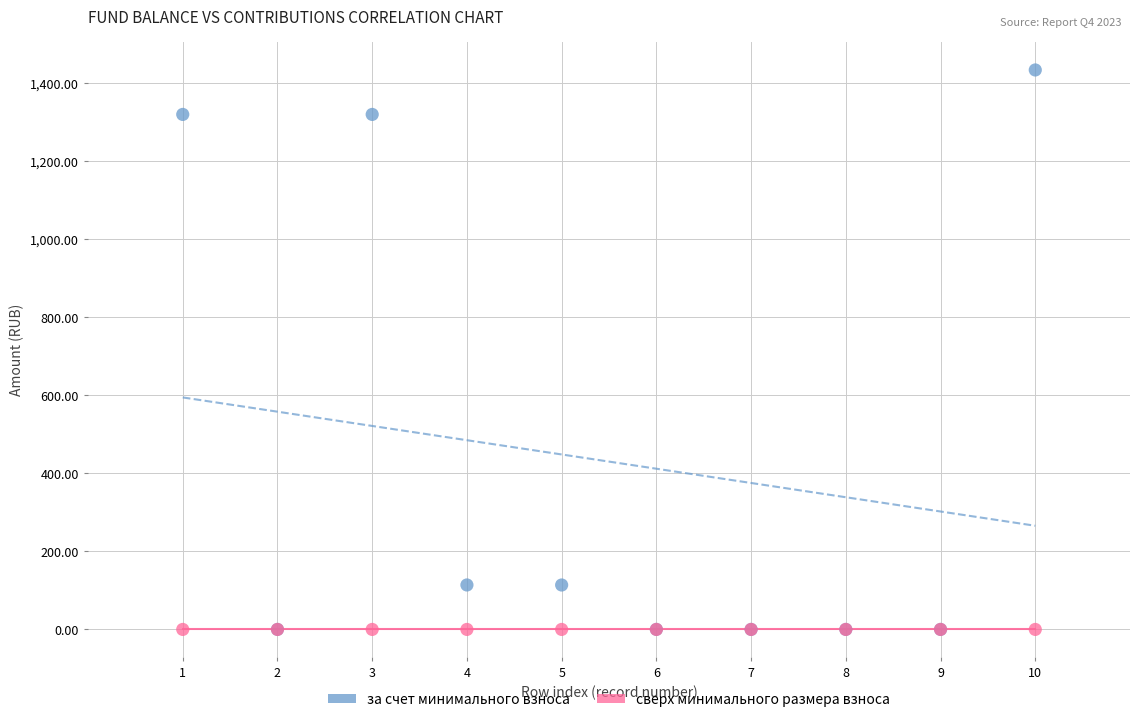

Which series contains the highest Y value?

за счет минимального взноса